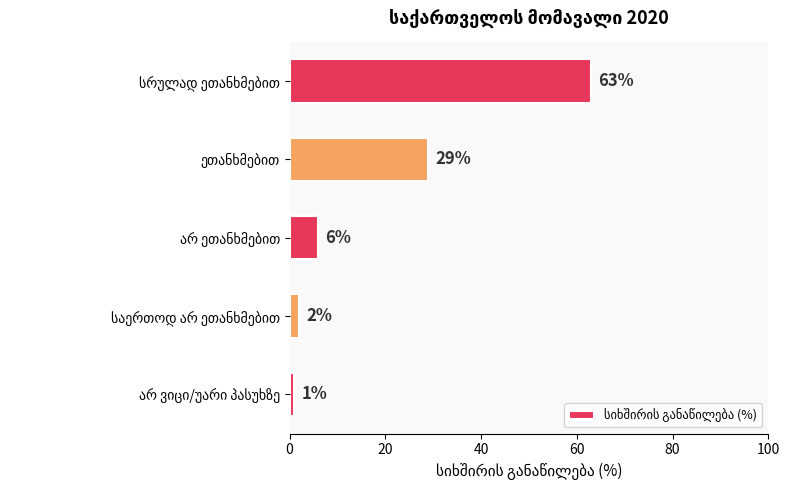

What is the value of the 1st bar from the top?

63